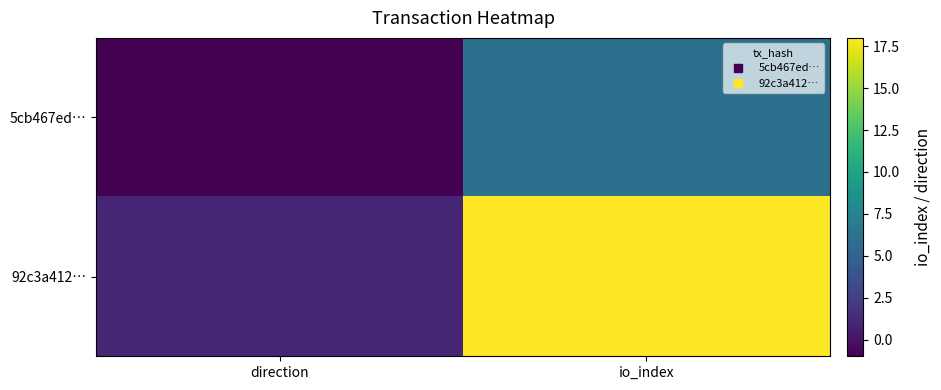

Which series has the largest total across all categories?

92c3a412…